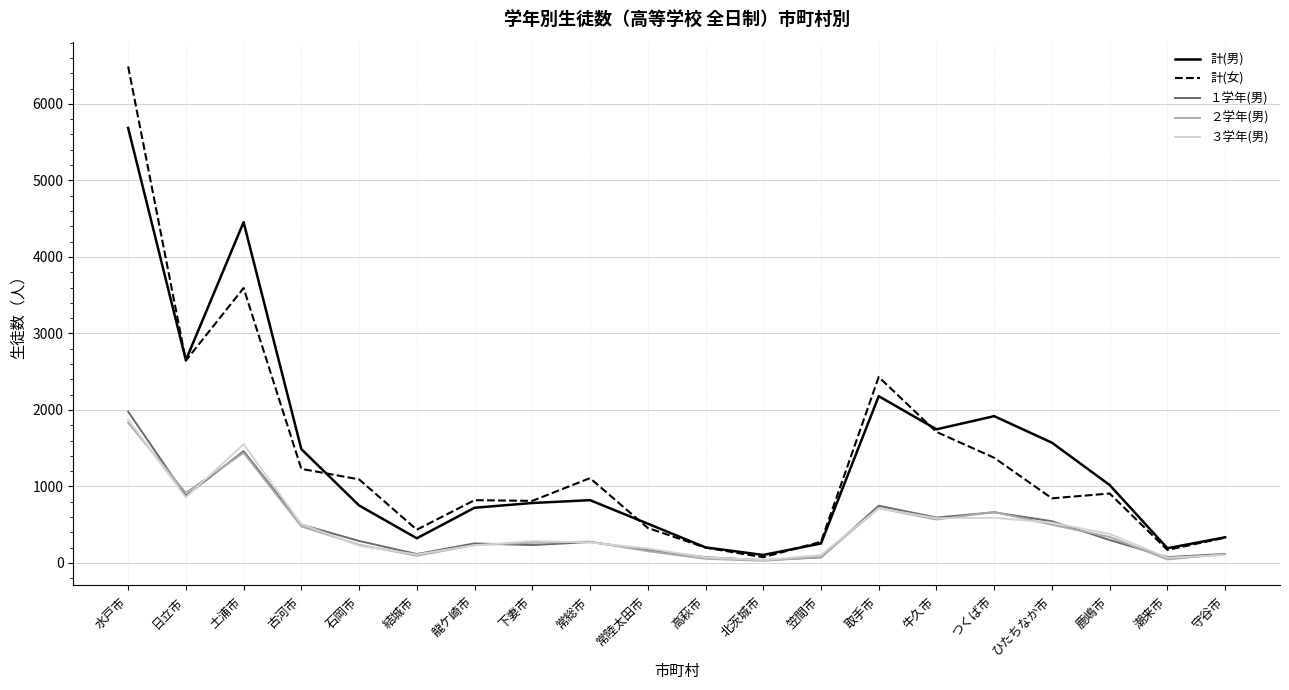

Is the value of 計(女) at 日立市 greater than the value of １学年(男) at 常総市?

Yes